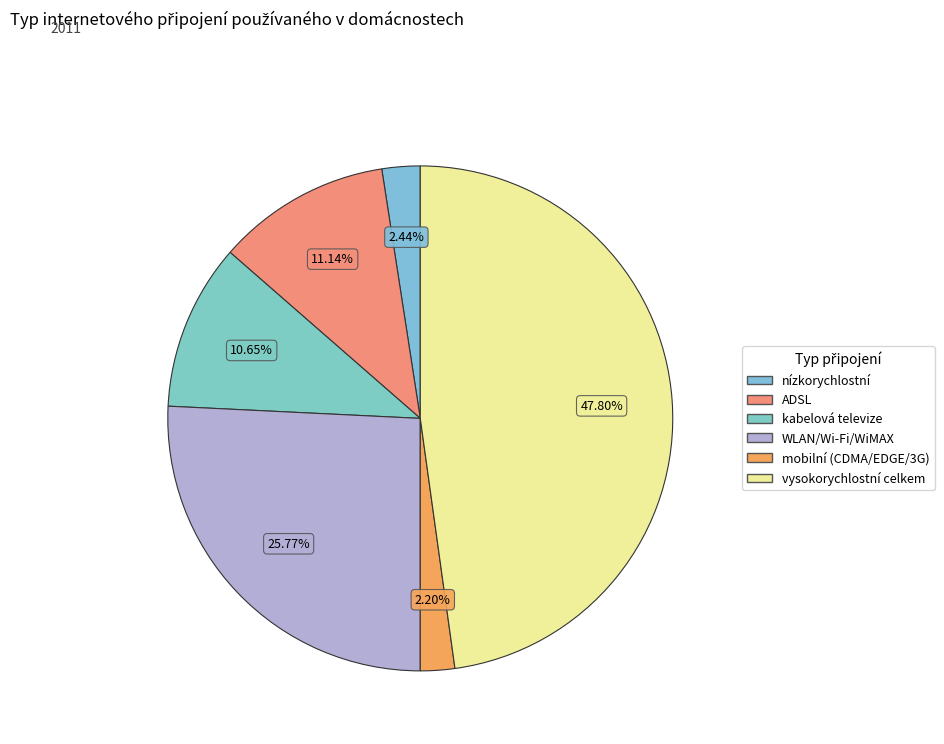

Count the number of slices in the pie.

6